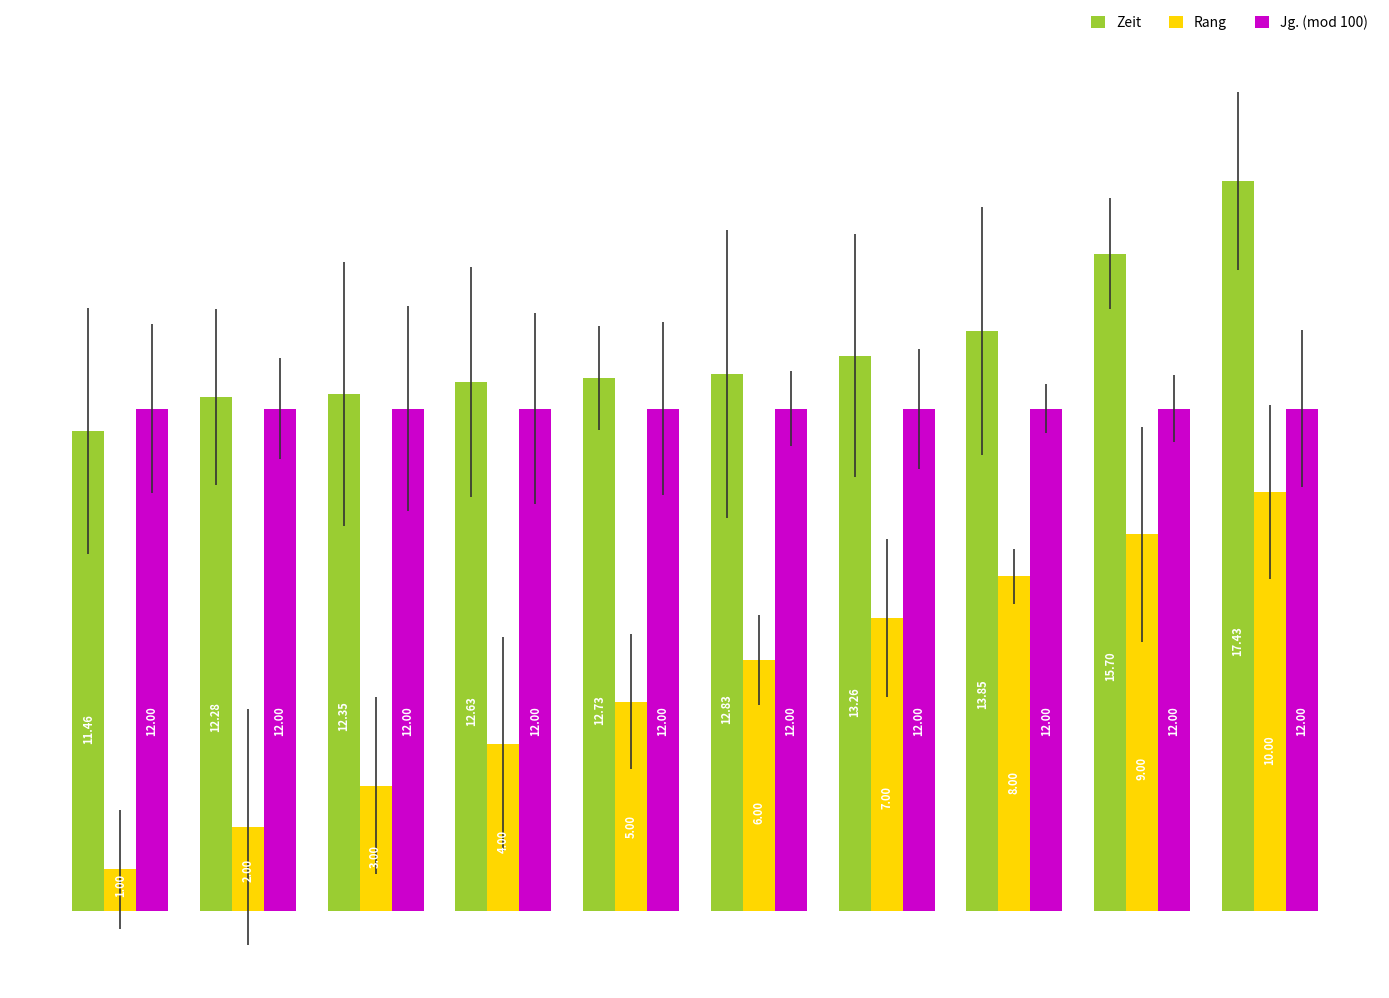

What are all the series names shown in the legend?

Zeit, Rang, Jg. (mod 100)